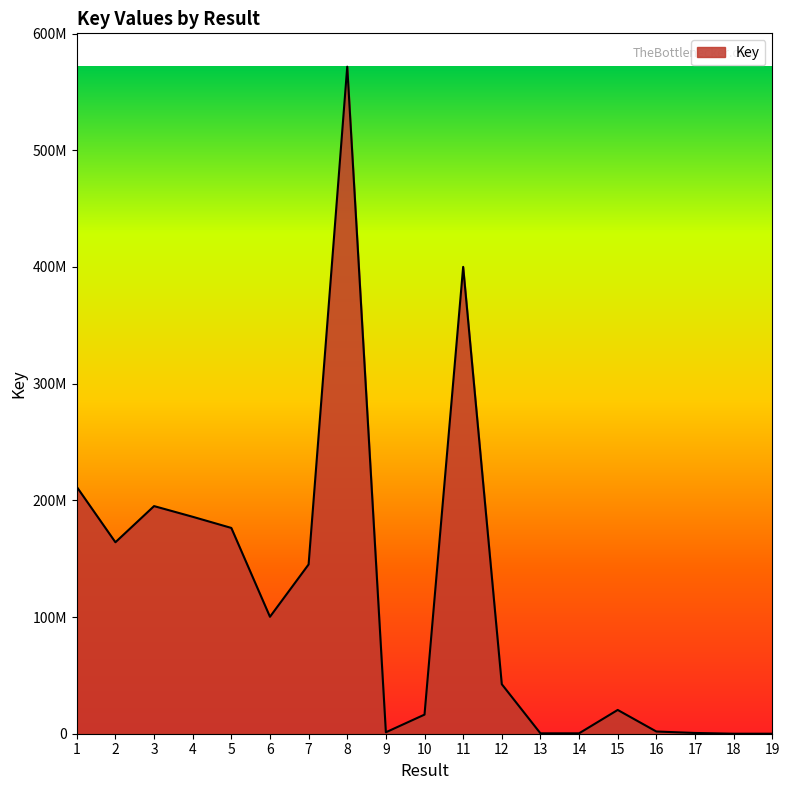

Does the chart have visible grid lines?

No